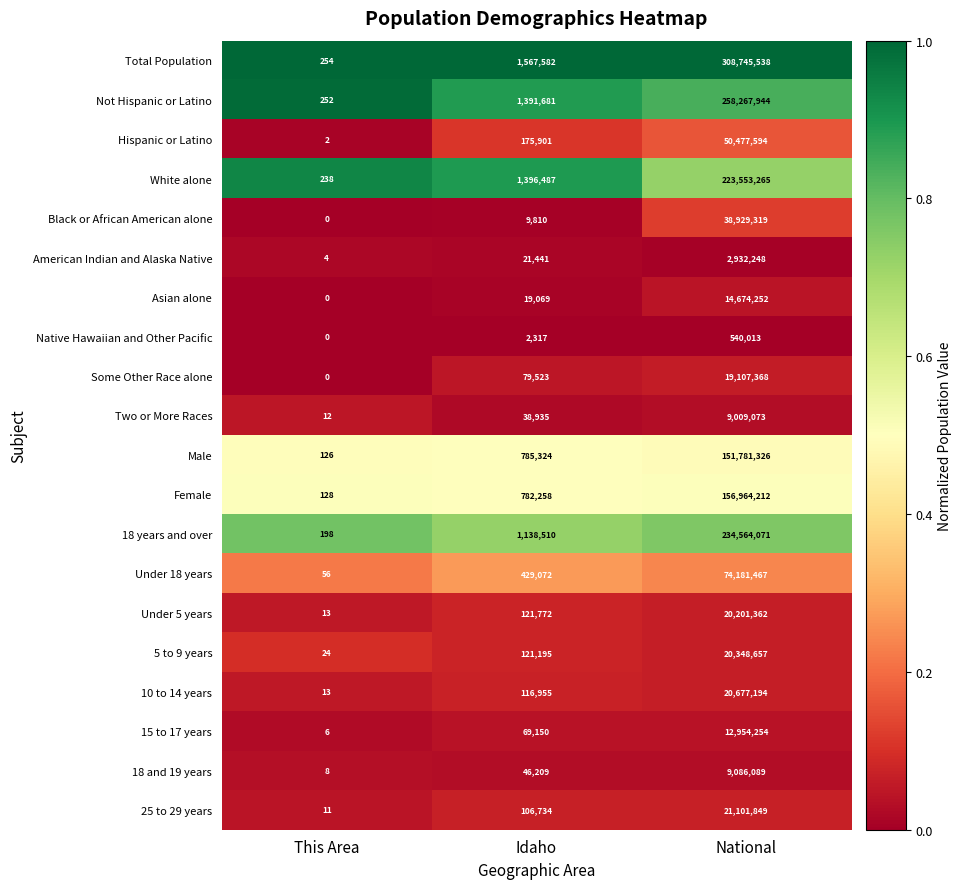

List the series in order of their peak value, highest first.

Total Population, Not Hispanic or Latino, 18 years and over, White alone, Female, Male, Under 18 years, Hispanic or Latino, Black or African American alone, 25 to 29 years, 10 to 14 years, 5 to 9 years, Under 5 years, Some Other Race alone, Asian alone, 15 to 17 years, 18 and 19 years, Two or More Races, American Indian and Alaska Native, Native Hawaiian and Other Pacific